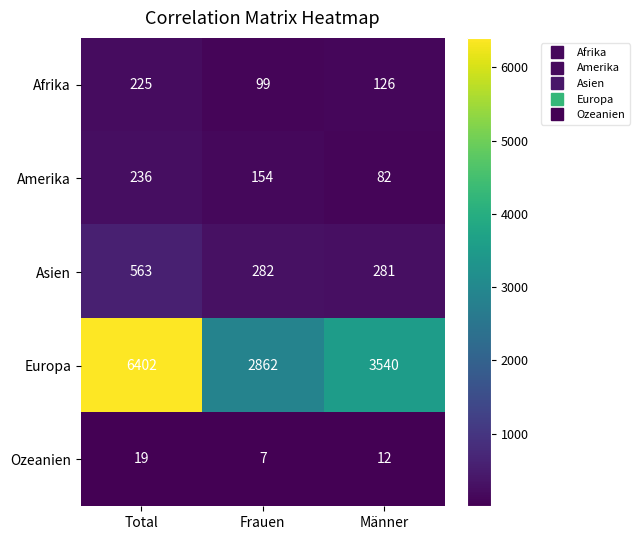

Reading right to left, what are all the values shown in this chart?

Afrika: 126	99	225
Amerika: 82	154	236
Asien: 281	282	563
Europa: 3540	2862	6402
Ozeanien: 12	7	19